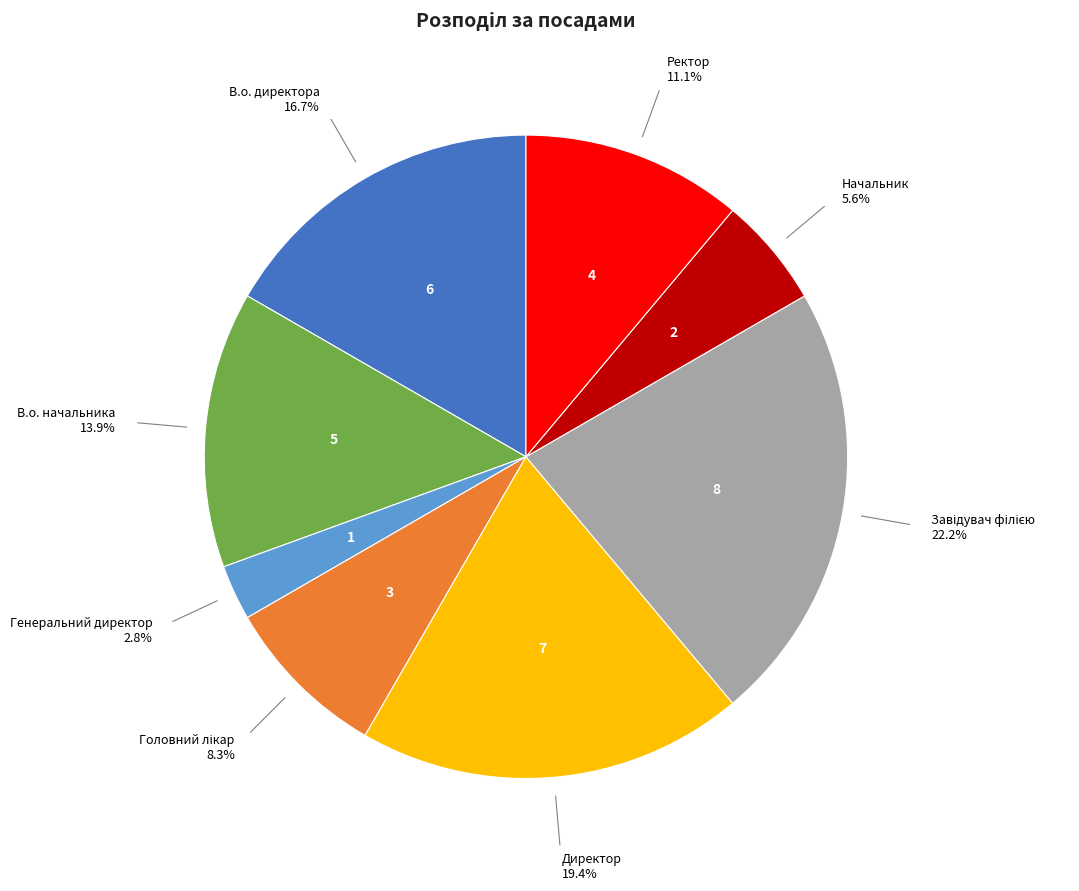

Does any single category account for the majority?

No